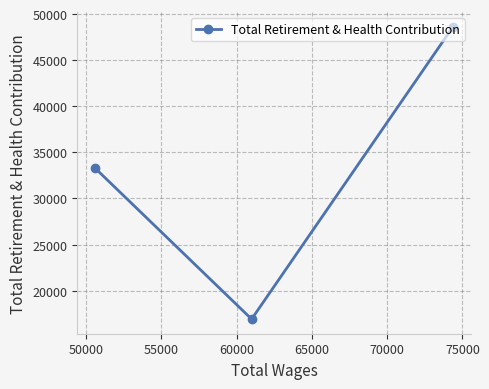

What is the maximum value shown in the chart?

48627